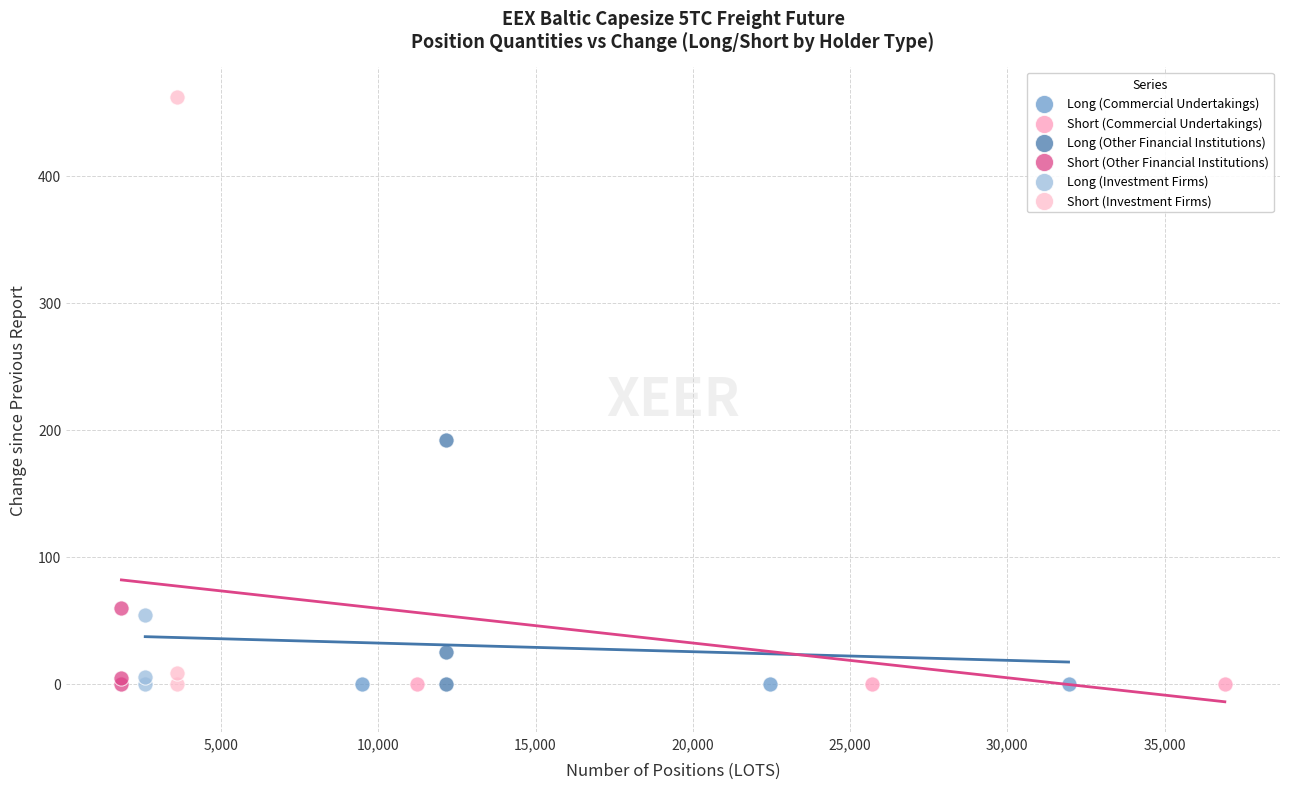

Which series contains the highest Y value?

Short (Investment Firms)